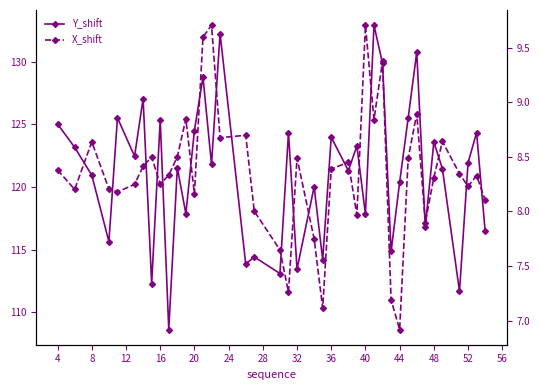

Between 60 and 37, which series saw the biggest shift?

Y_shift